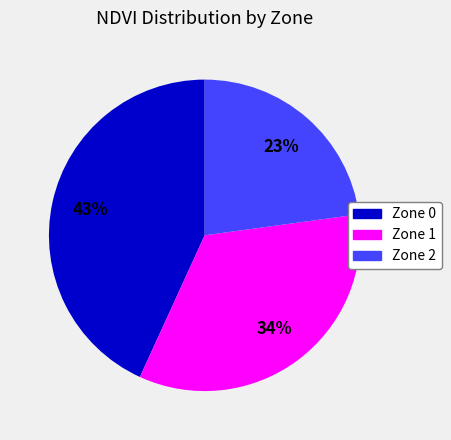

To the nearest percent, what is the difference between the Zone 1 and Zone 2 slice percentages?

11%